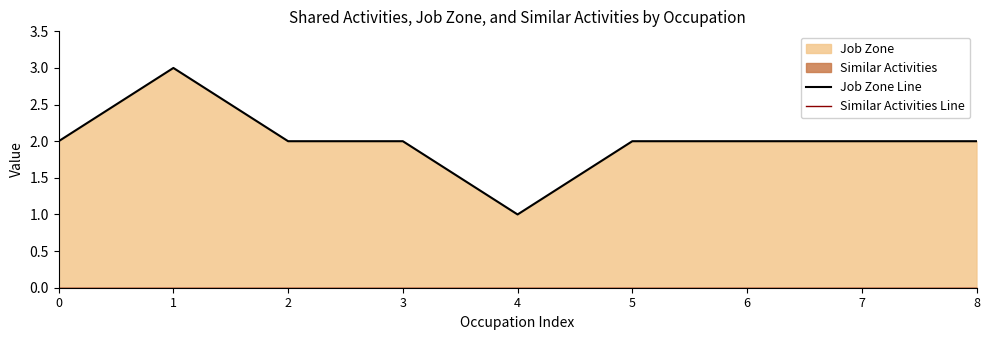

True or false: Job Zone Line has a value of 2 at 7.

True